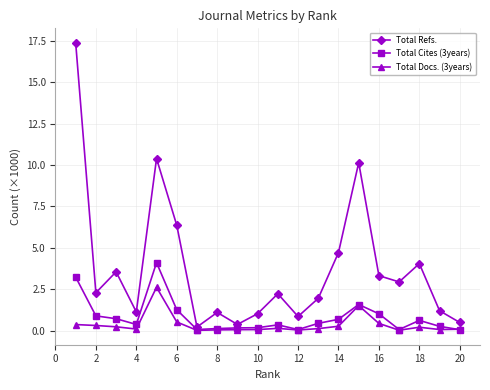

After their last crossing, which series has the higher values: Total Cites (3years) or Total Docs. (3years)?

Total Docs. (3years)